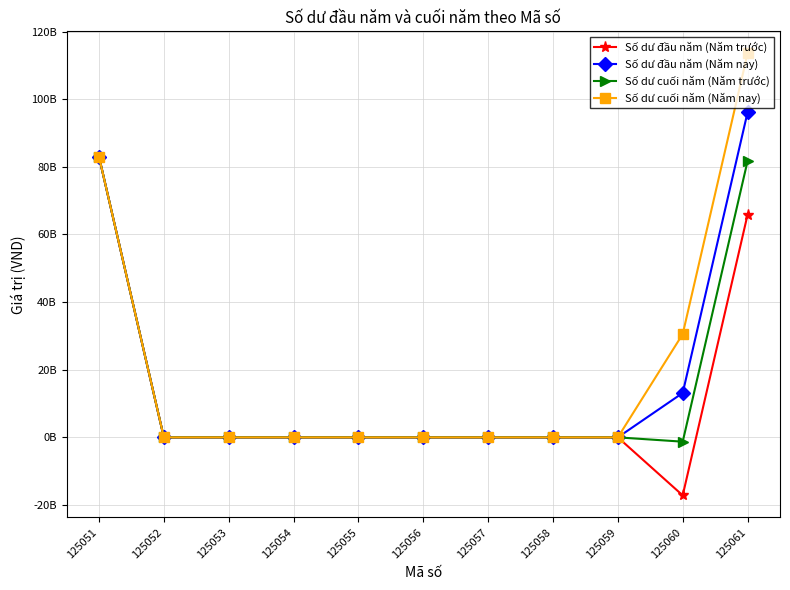

Does the chart display data point markers on the line(s)?

Yes